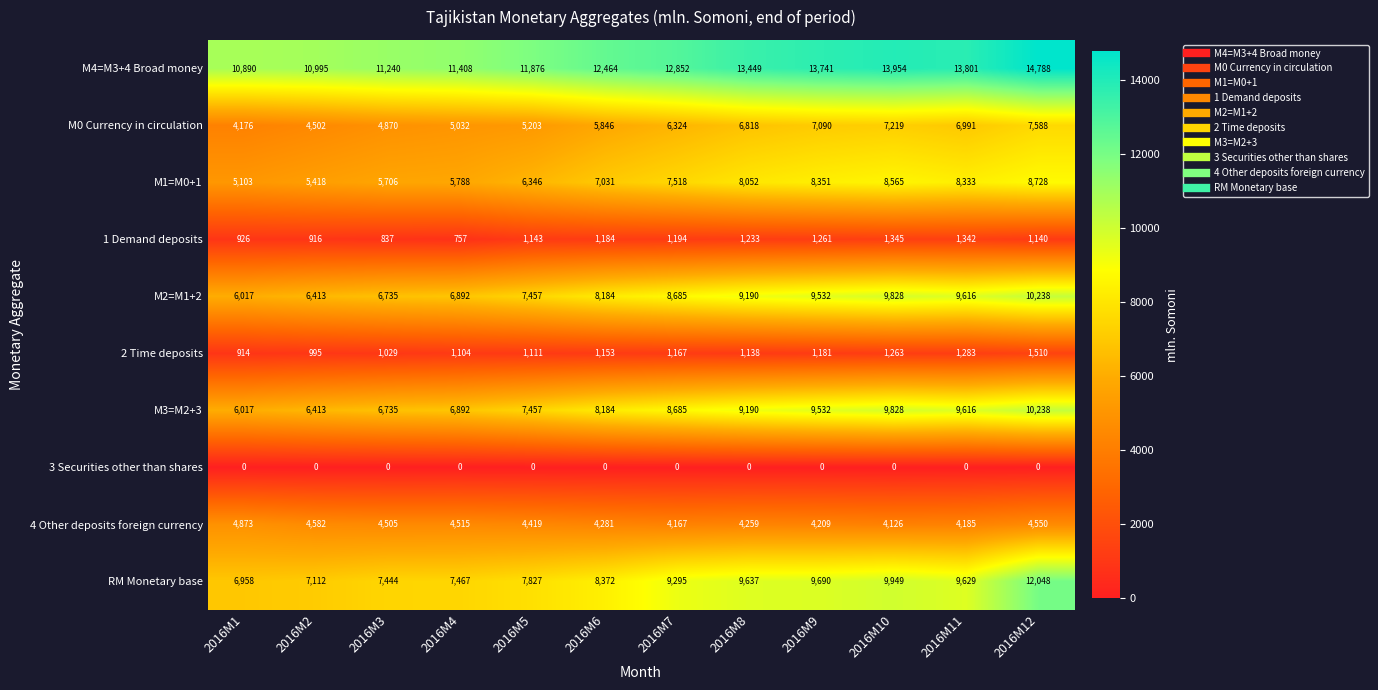

What is the approximate value of RM Monetary base at 2016M6?

8372